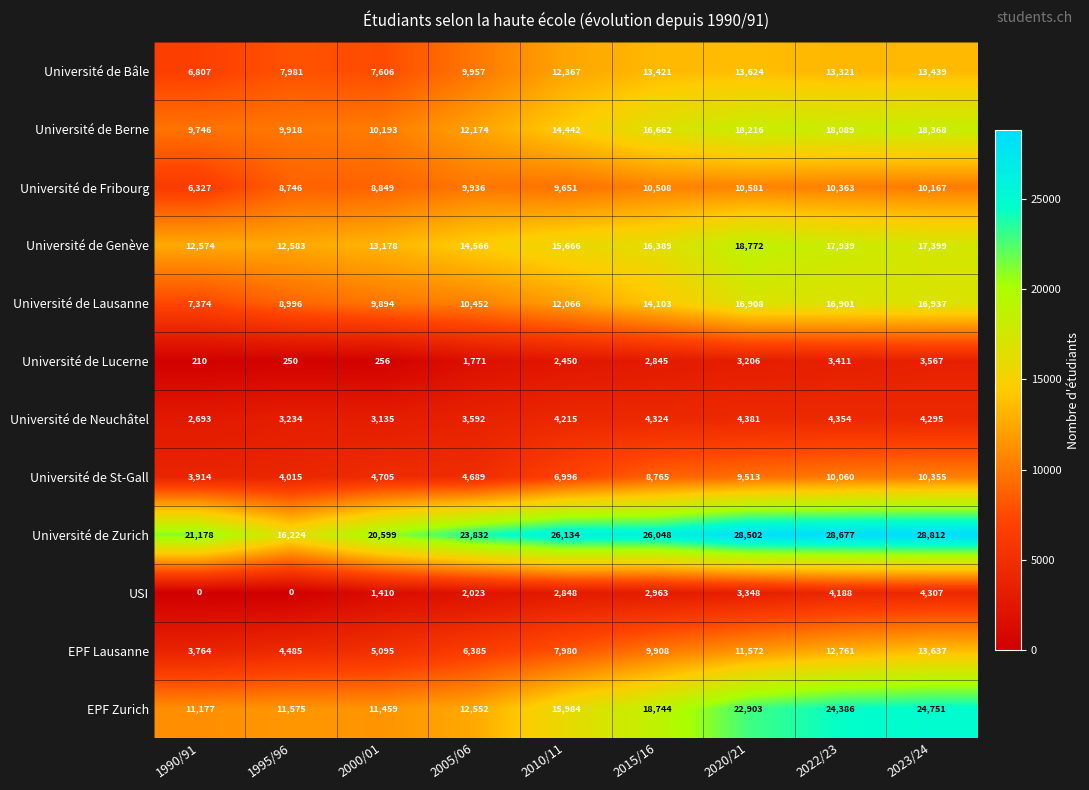

Which series has the largest total across all categories?

Université de Zurich